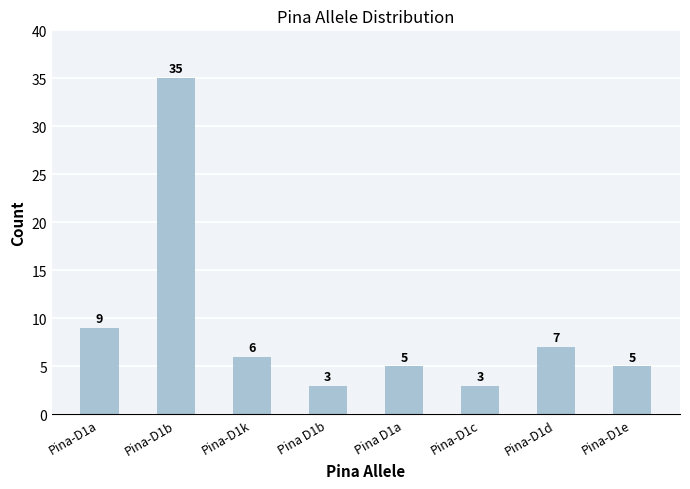

Reading left to right, extract all data points from this chart.

Pina-D1a=9	Pina-D1b=35	Pina-D1k=6	Pina D1b=3	Pina D1a=5	Pina-D1c=3	Pina-D1d=7	Pina-D1e=5